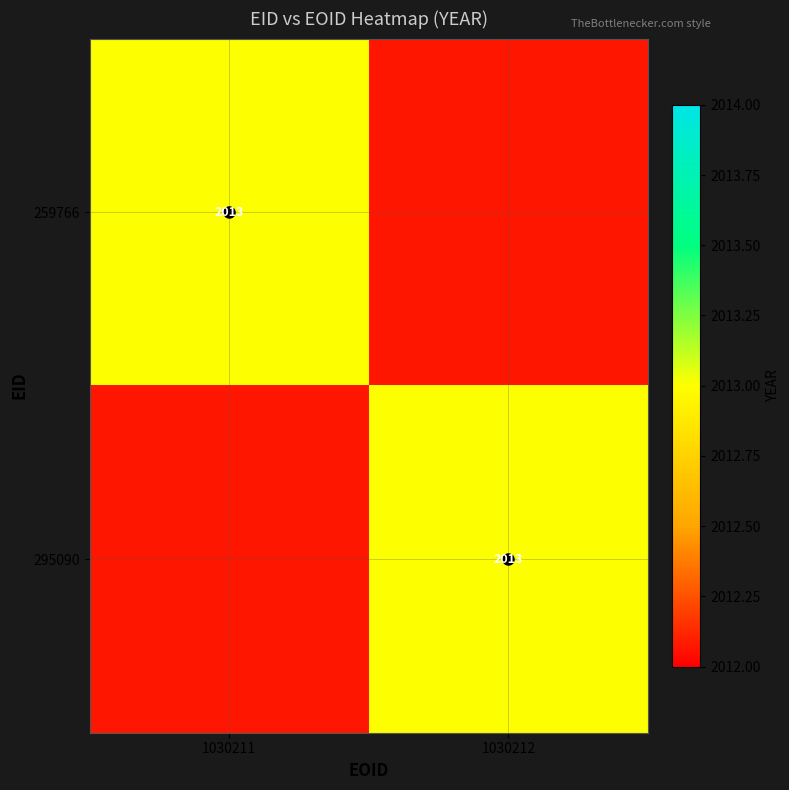

At which label does 295090 reach its minimum?

1030211